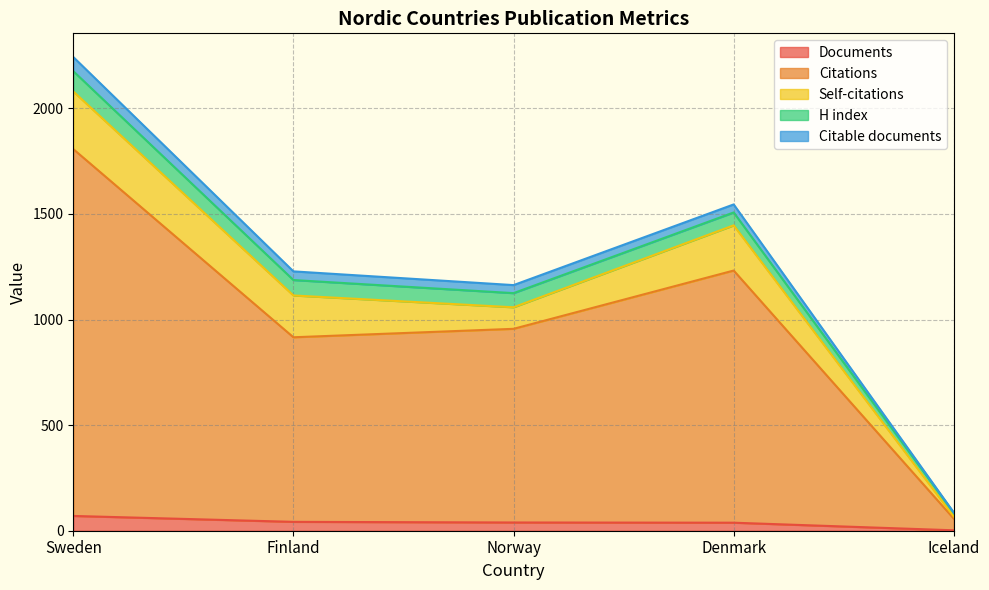

What position from the left is Finland?

2